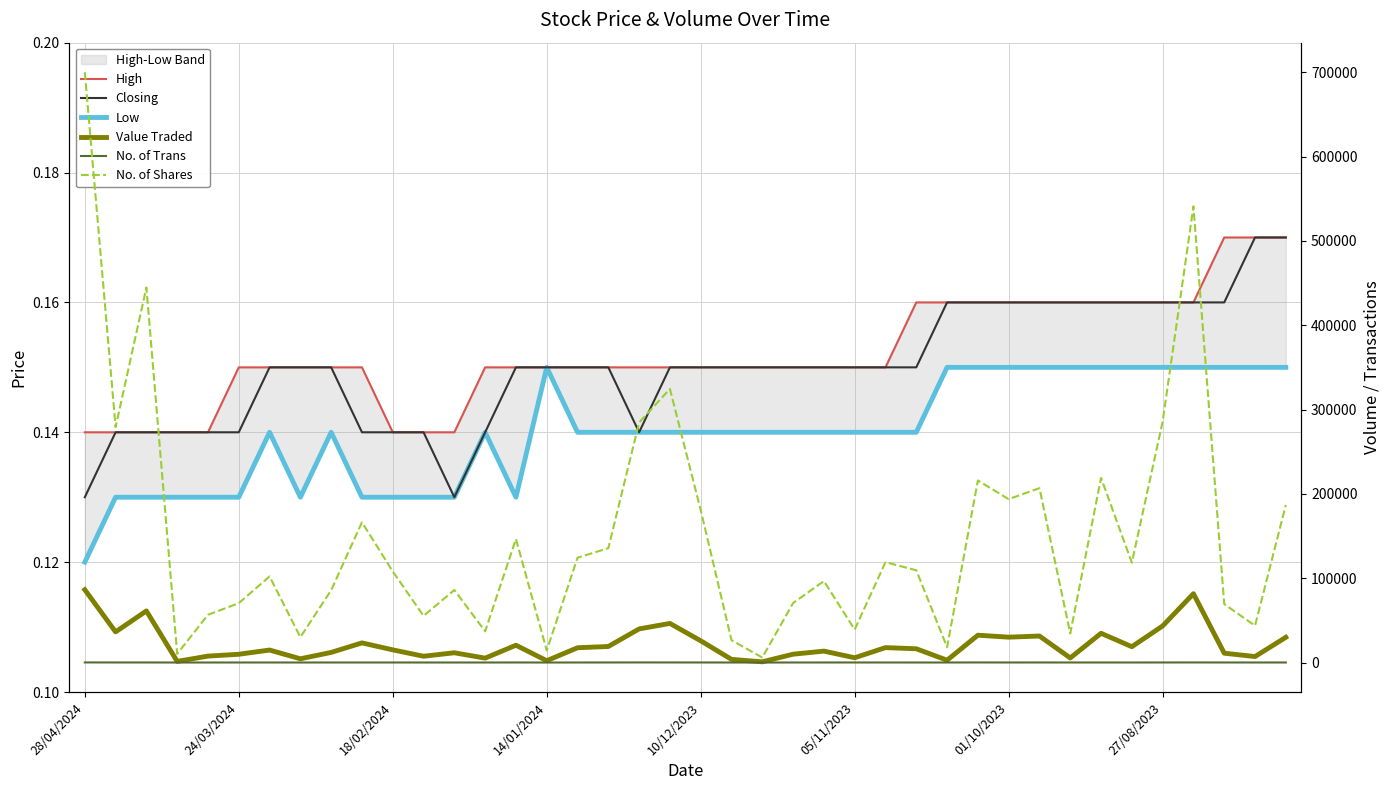

What is the value of the Closing point at the 28th from the left?

0.1